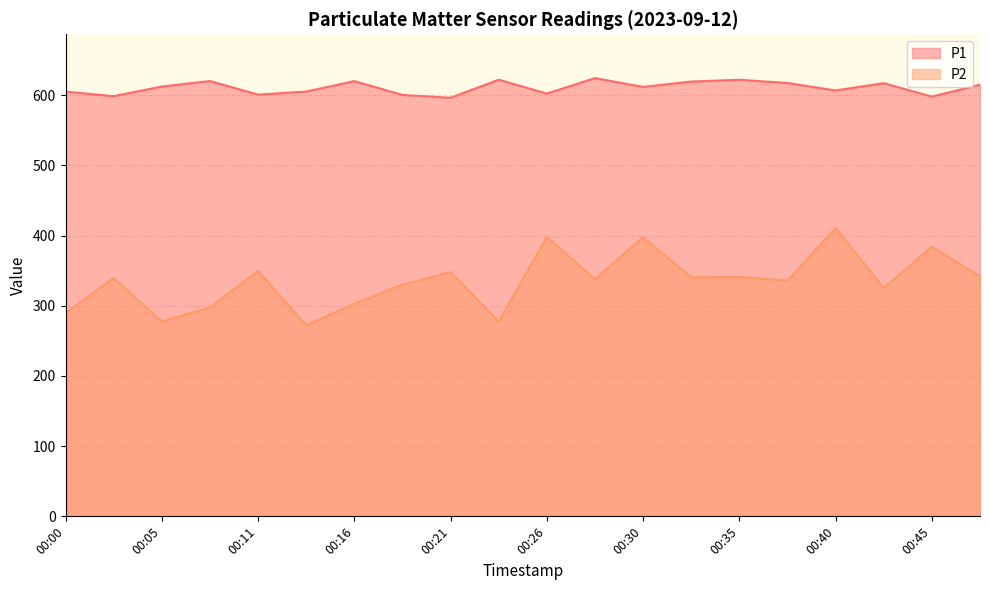

Reading left to right, list all the values displayed in this chart.

P1: 00:00=605.0	00:03=598.5	00:05=612.2	00:08=620.0	00:11=600.7	00:13=605.0	00:16=619.9	00:18=600.2	00:21=596.2	00:23=621.9	00:26=602.2	00:28=624.2	00:30=611.7	00:33=619.3	00:35=621.8	00:38=617.2	00:40=606.6	00:43=617.0	00:45=597.9	00:48=614.8
P2: 00:00=289.6	00:03=339.4	00:05=277.6	00:08=297.4	00:11=349.4	00:13=272.0	00:16=302.7	00:18=330.1	00:21=347.9	00:23=277.3	00:26=397.9	00:28=337.7	00:30=397.6	00:33=340.4	00:35=341.1	00:38=335.6	00:40=410.9	00:43=325.2	00:45=384.1	00:48=341.8